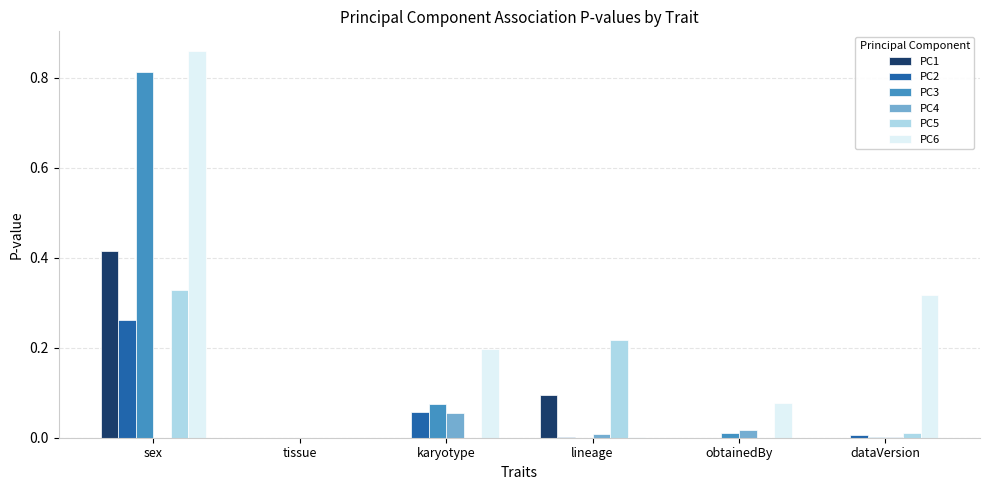

Which series has the largest total across all categories?

PC6